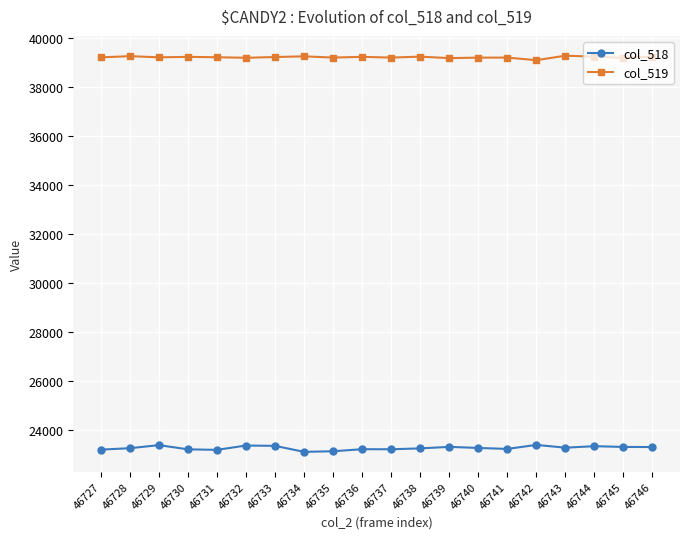

How many series are shown in this chart?

2